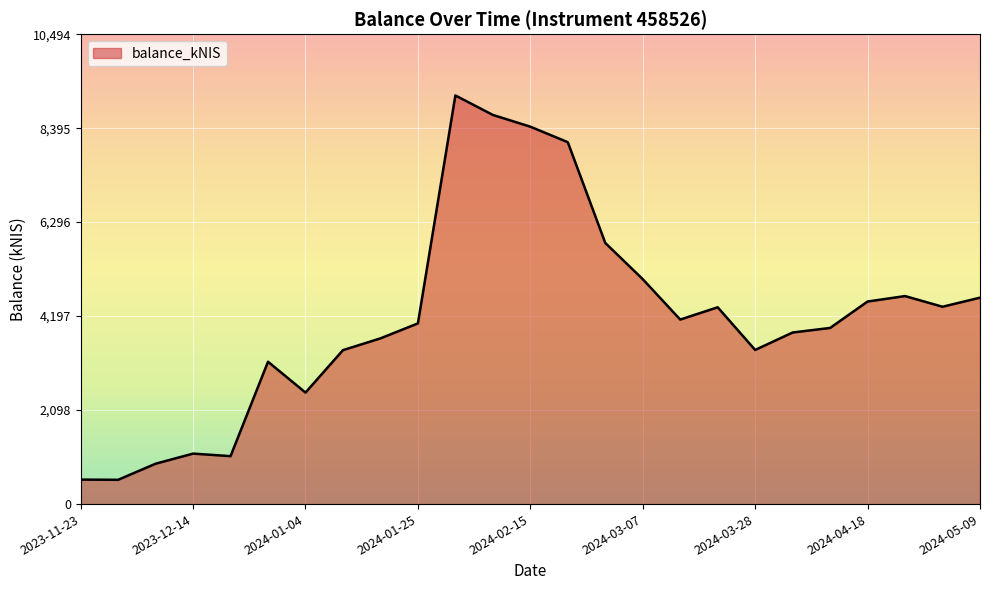

What is the minimum value shown in the chart?

542.3